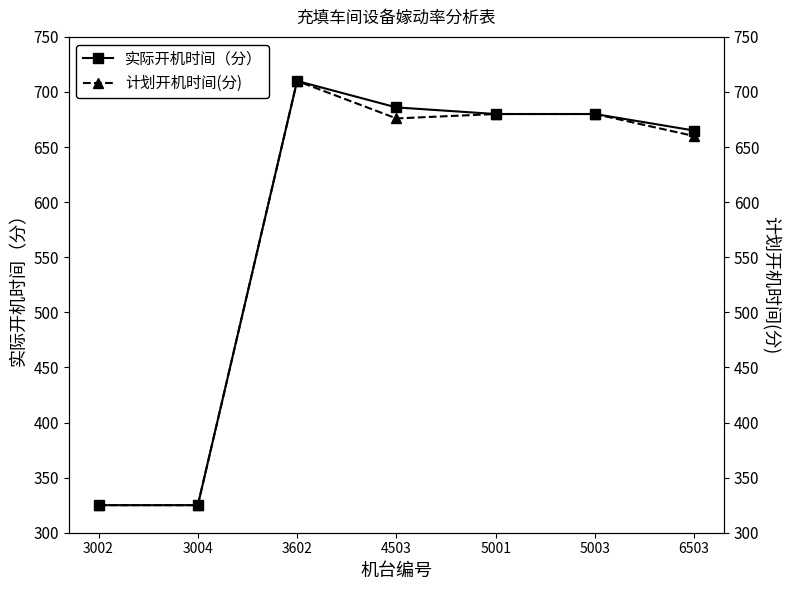

How many series are shown in this chart?

2